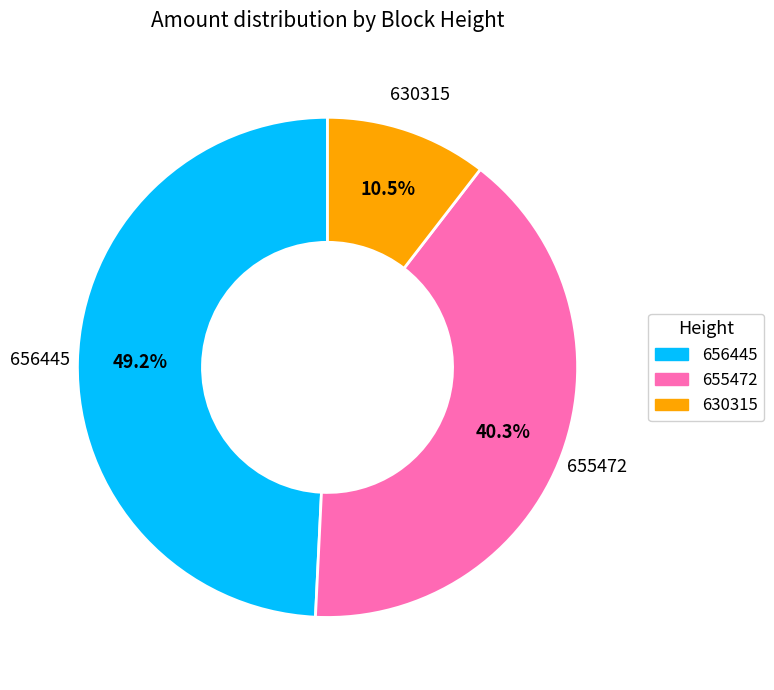

Does any single category account for the majority?

No